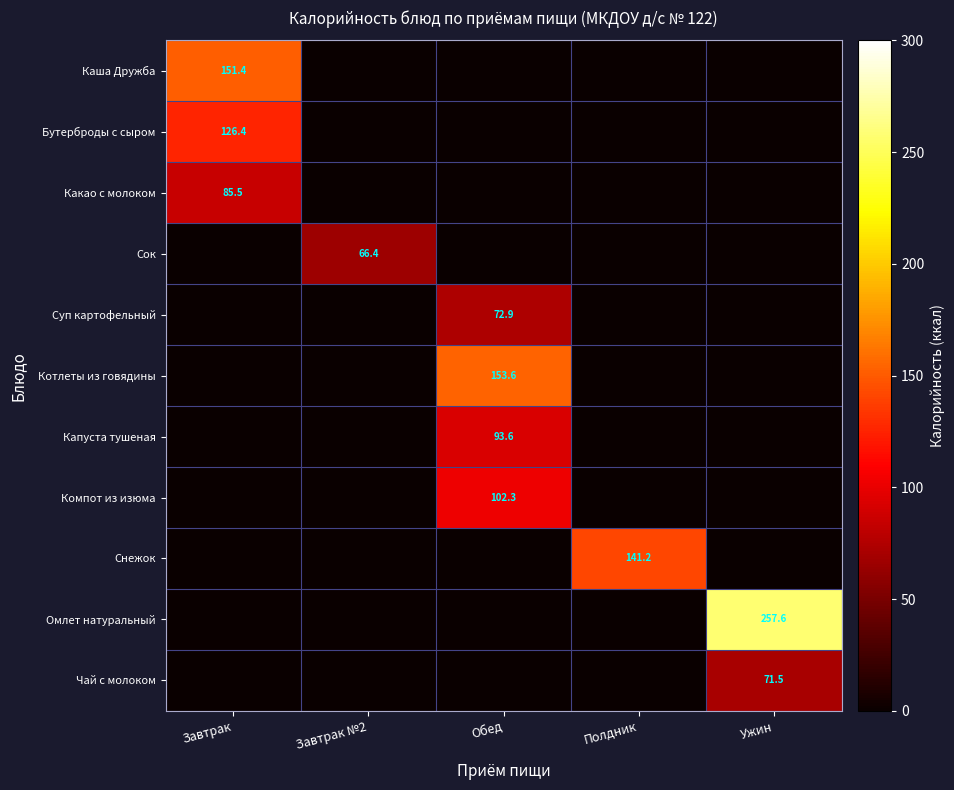

How many values in the Чай с молоком series exceed 0?

1